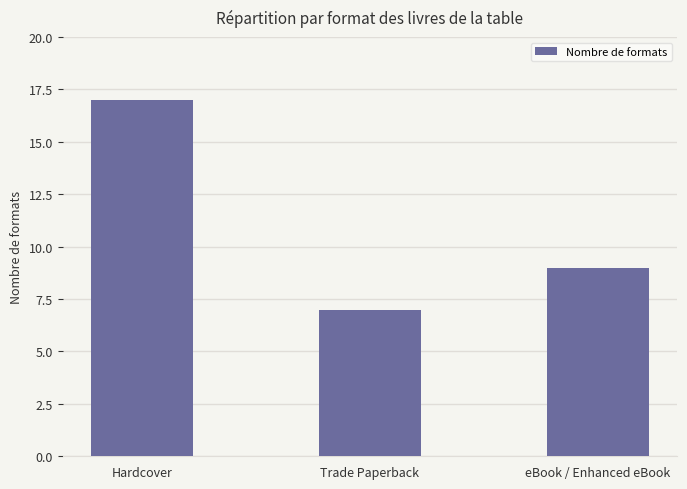

Rank the categories by value from lowest to highest.

Trade Paperback, eBook / Enhanced eBook, Hardcover